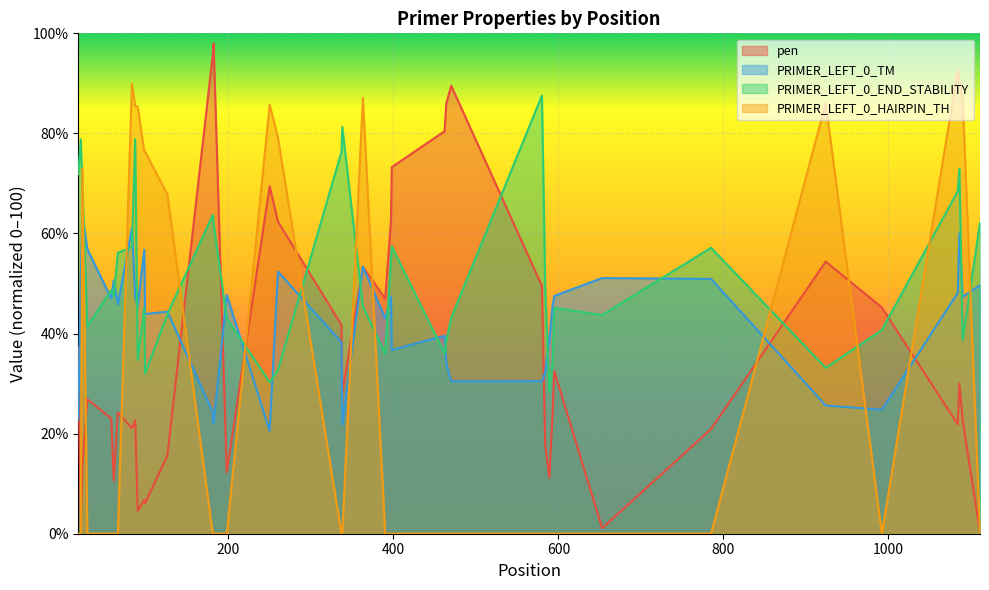

True or false: PRIMER_LEFT_0_HAIRPIN_TH has more than 0 points higher than both neighbors.

True